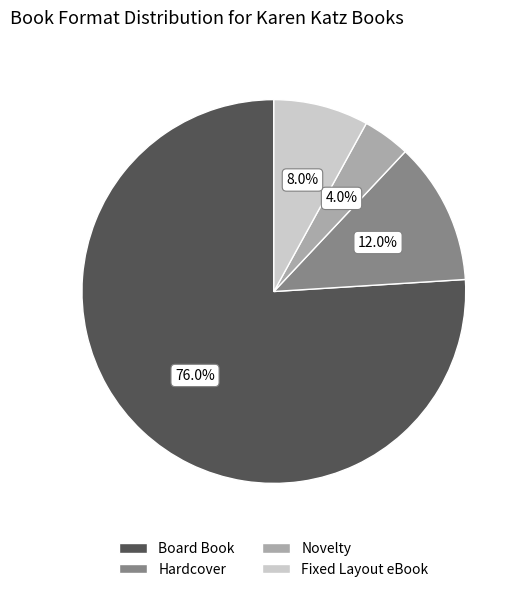

What percentage is the Hardcover slice, to the nearest percent?

12%